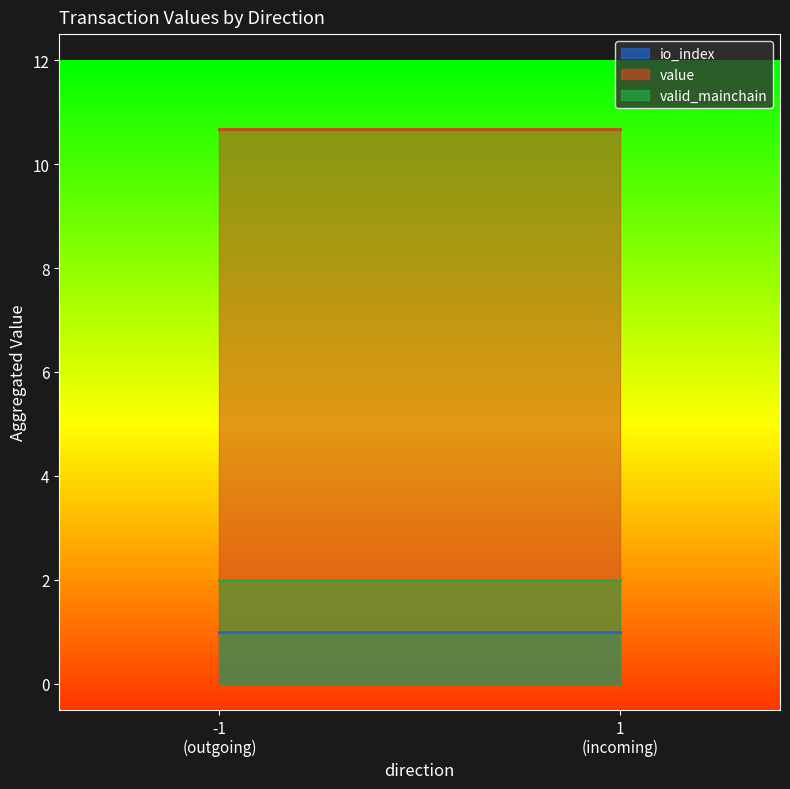

What are all the series names shown in the legend?

io_index, value, valid_mainchain